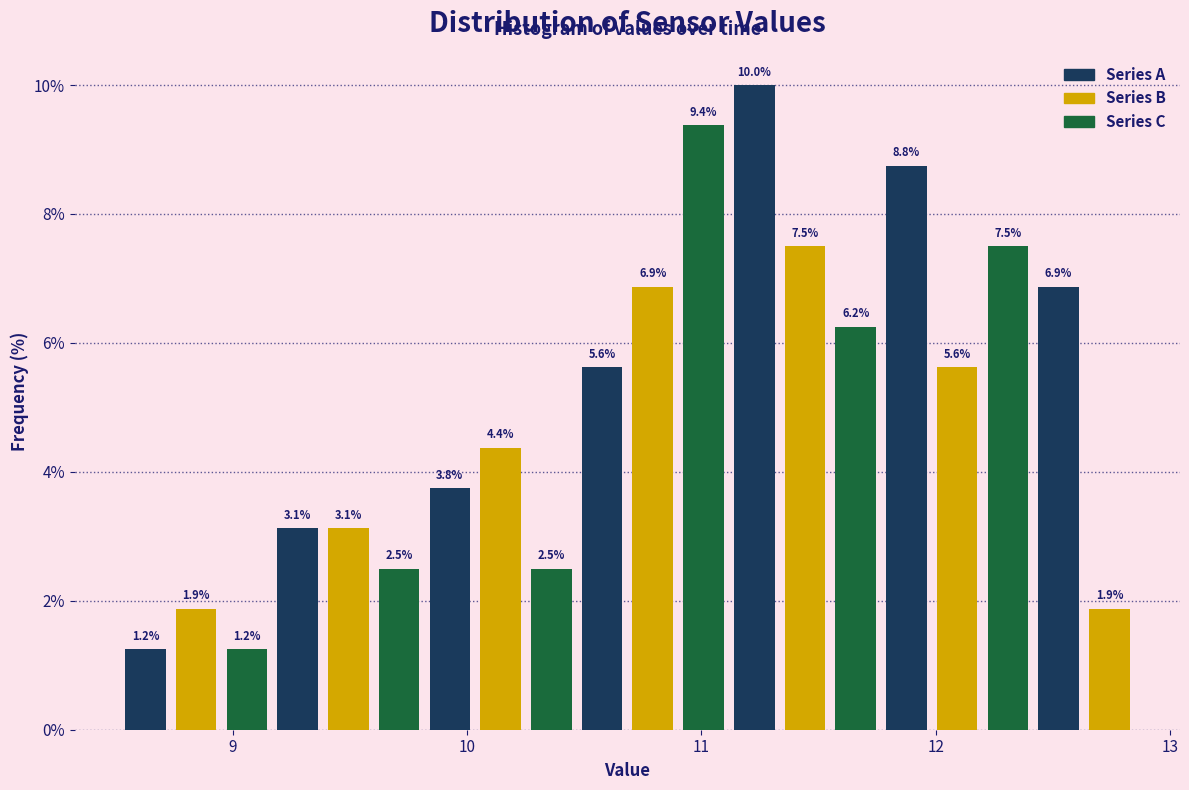

Read against the x-axis, roughly where is the centre of the tallest bar?

11.2